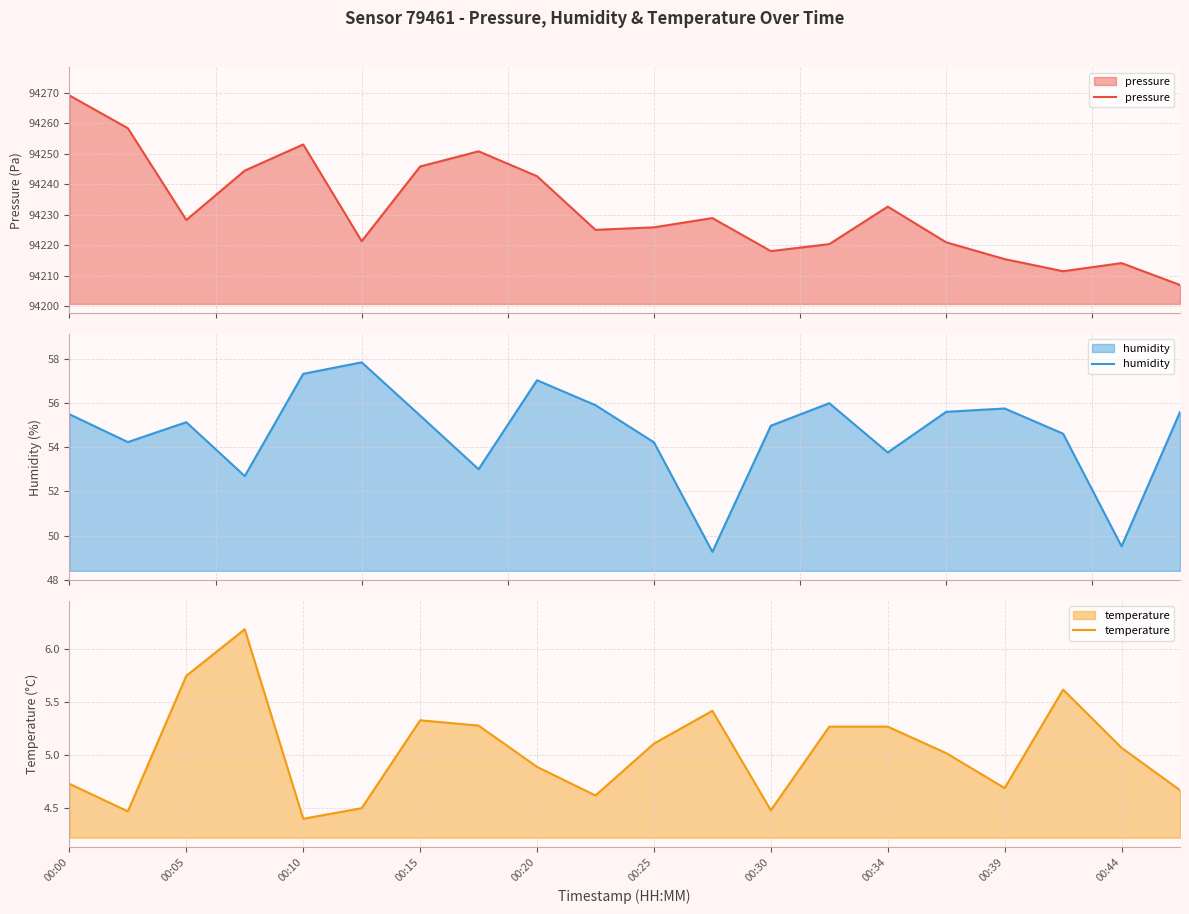

What is the difference between the highest and lowest values at 17?

94205.9